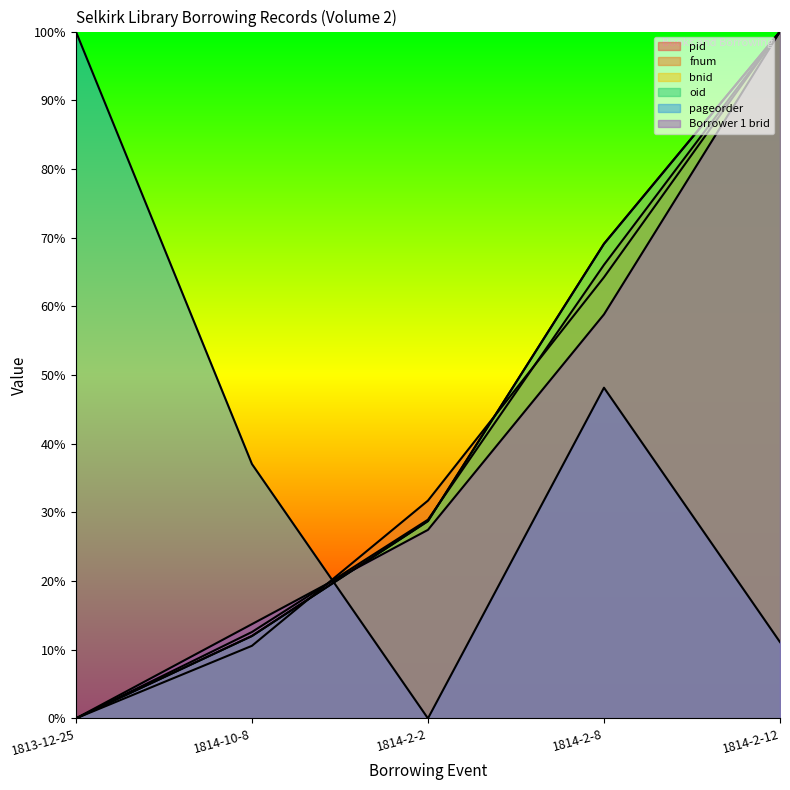

What is the label of the 2nd point from the left?

1814-10-8